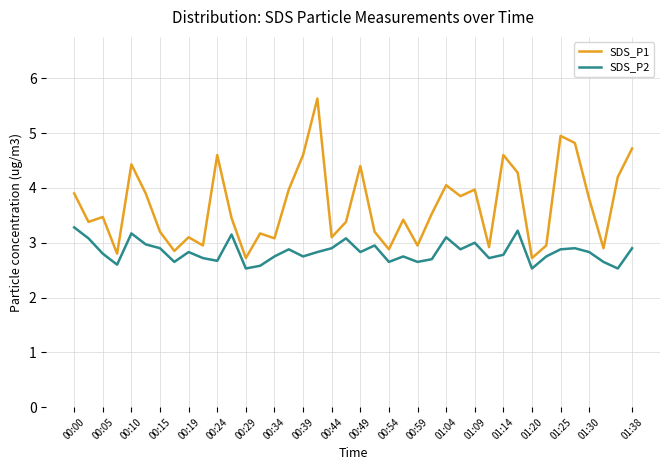

Which series has the largest range (max minus min)?

SDS_P1